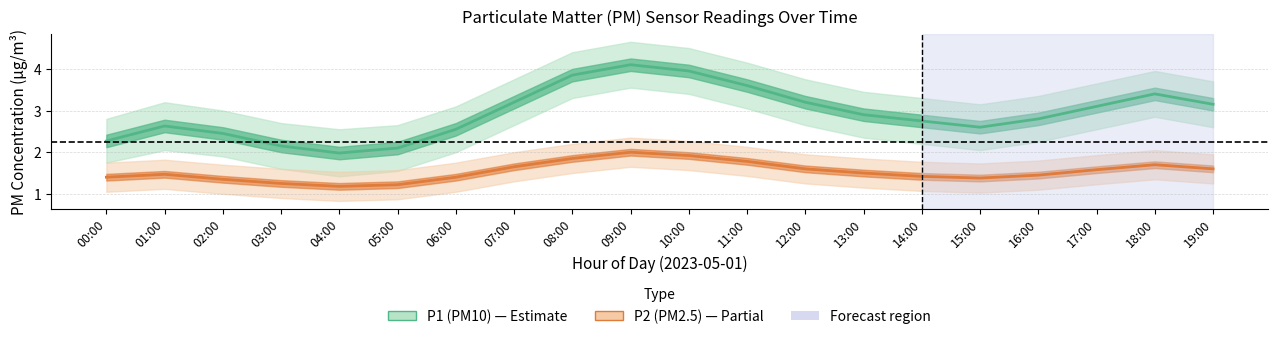

True or false: P1 (PM10) and P2 (PM2.5) cross at least once.

False